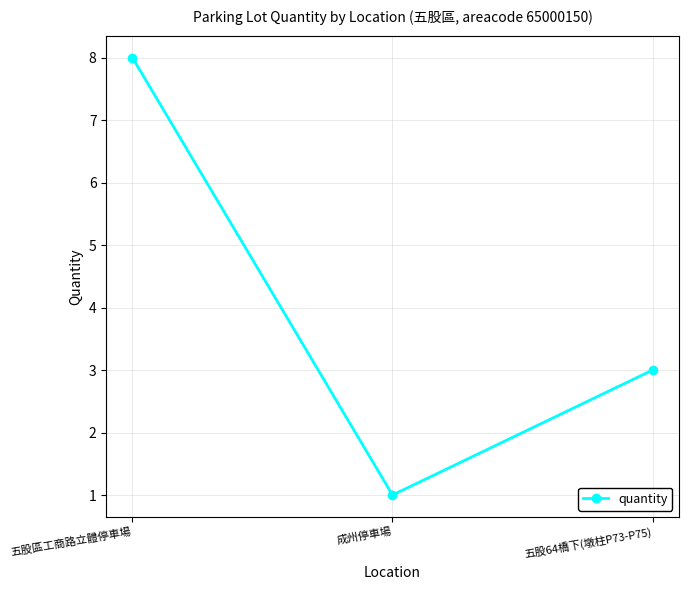

What is the label of the 1st point from the right?

五股64橋下(墩柱P73-P75)